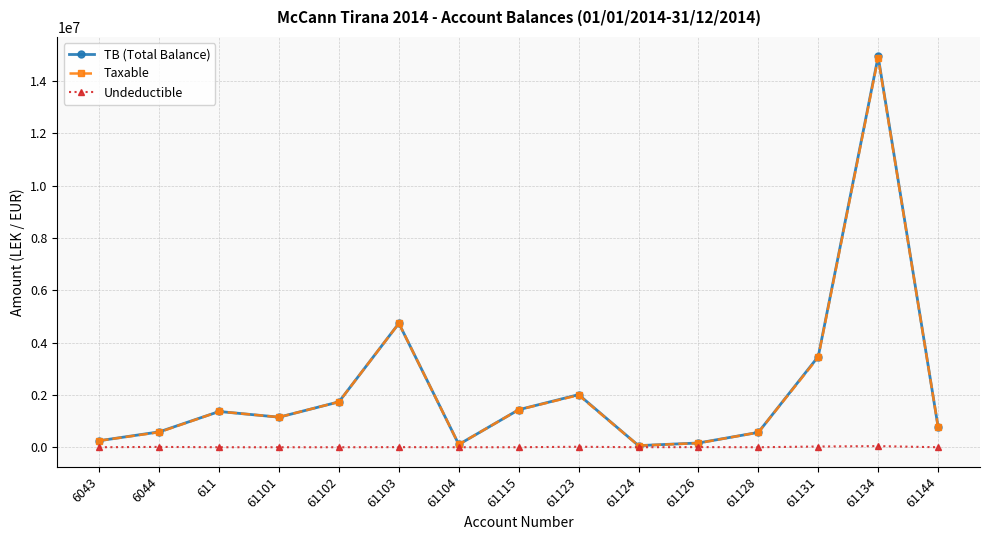

What is the total value across all series at 61103?

9470133.8